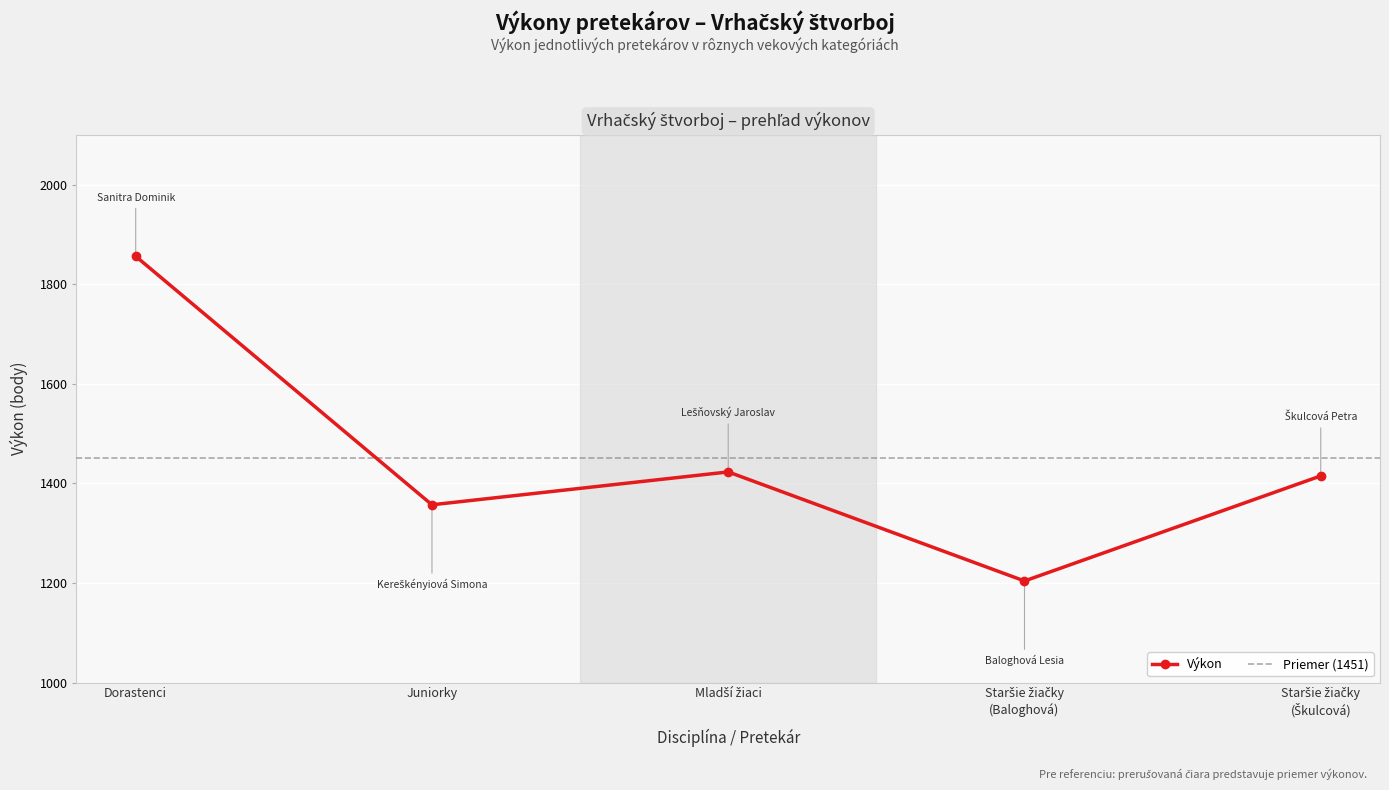

What is the average value?

1451